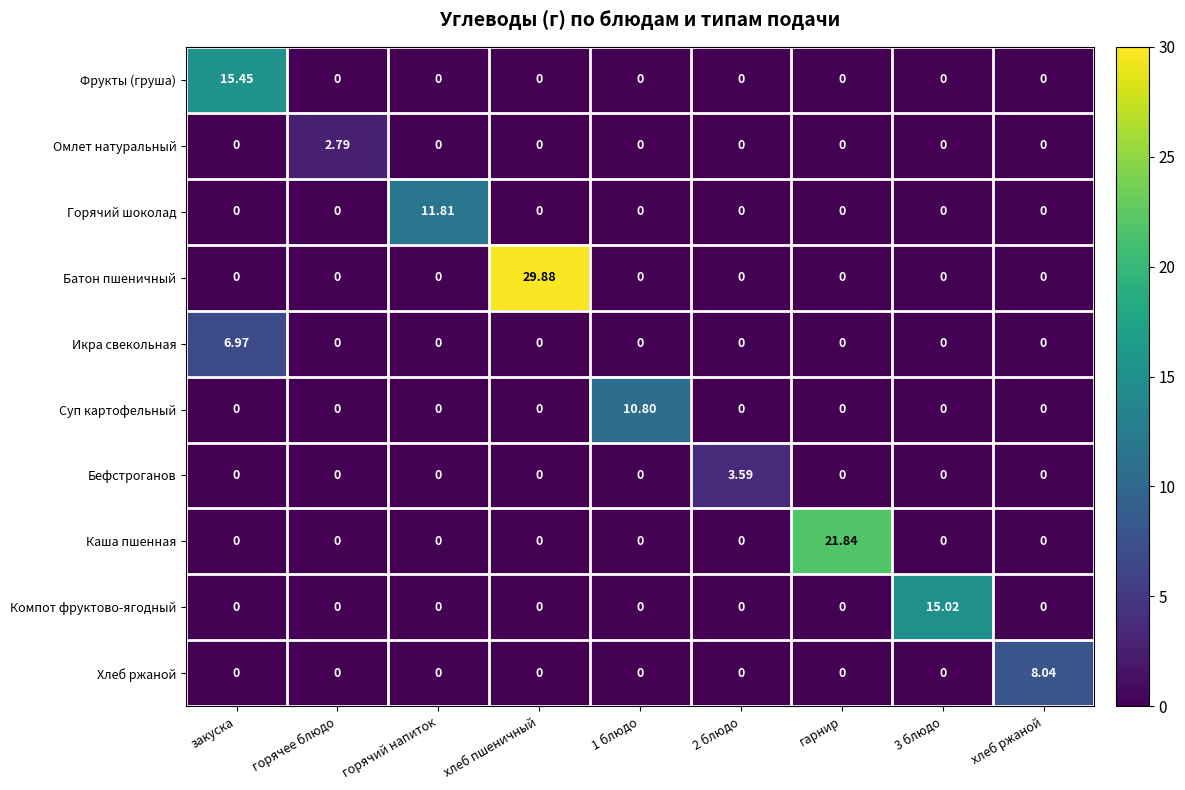

Which category has the highest value in the Горячий шоколад series?

горячий напиток